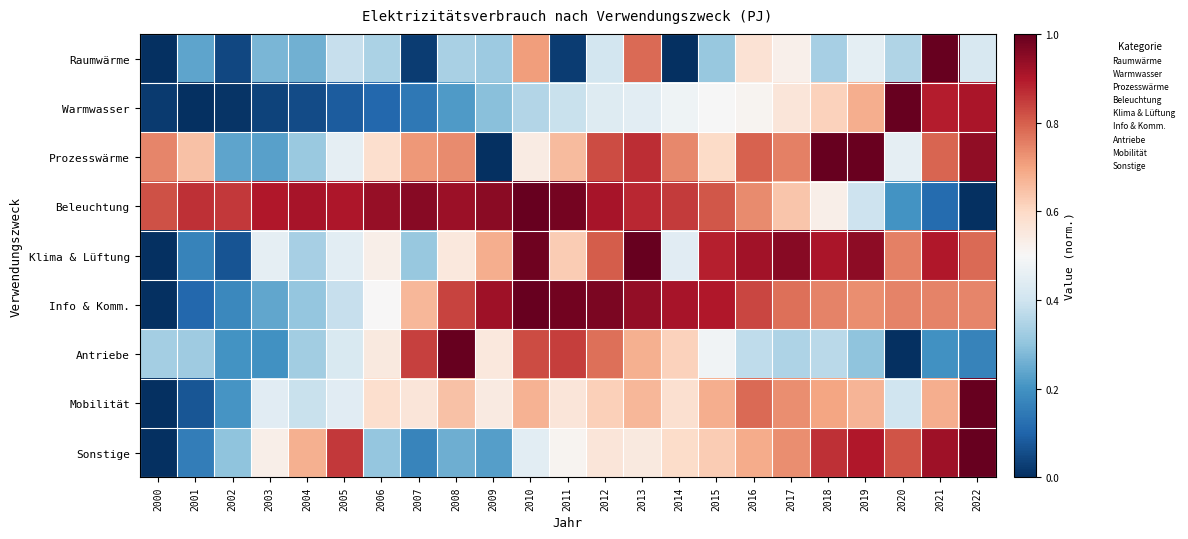

Which has a higher value, 2010 or 2015?

2010